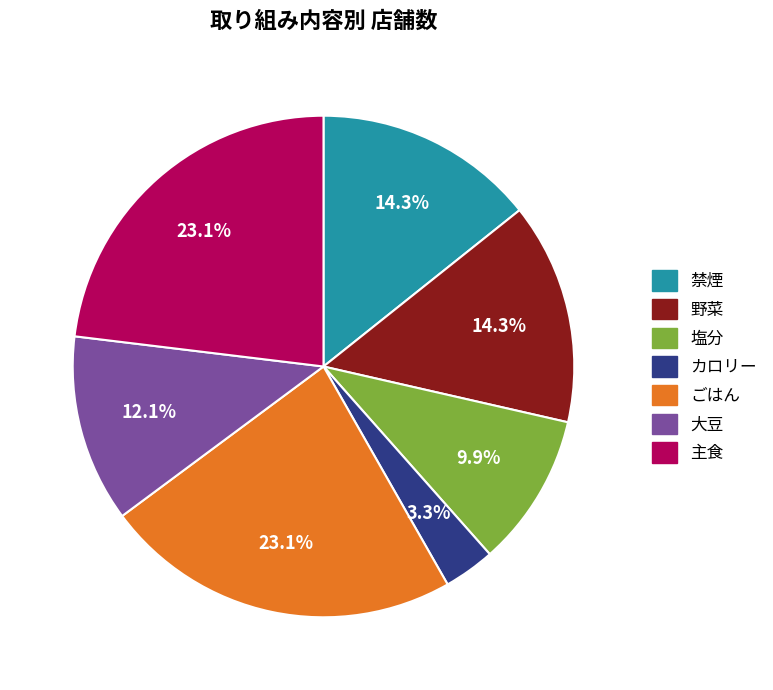

Does 大豆 represent more than half of the total?

No